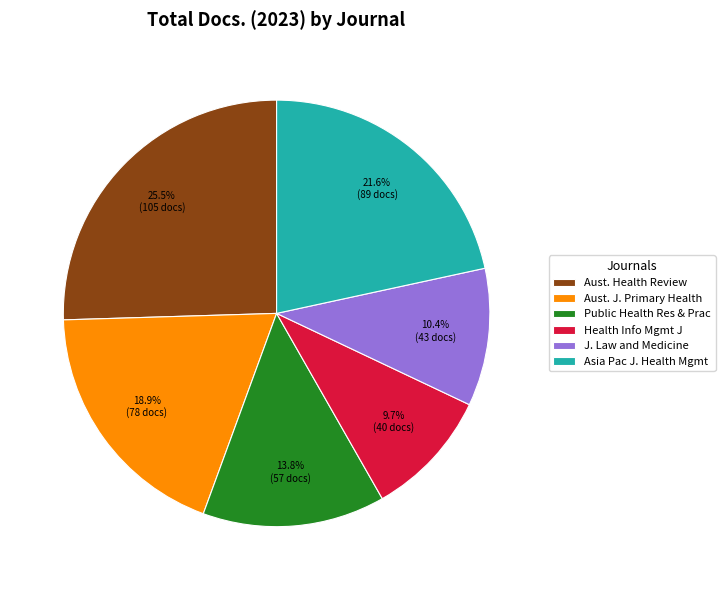

Is the sum of Health Info Mgmt J and Aust. J. Primary Health greater than half?

No